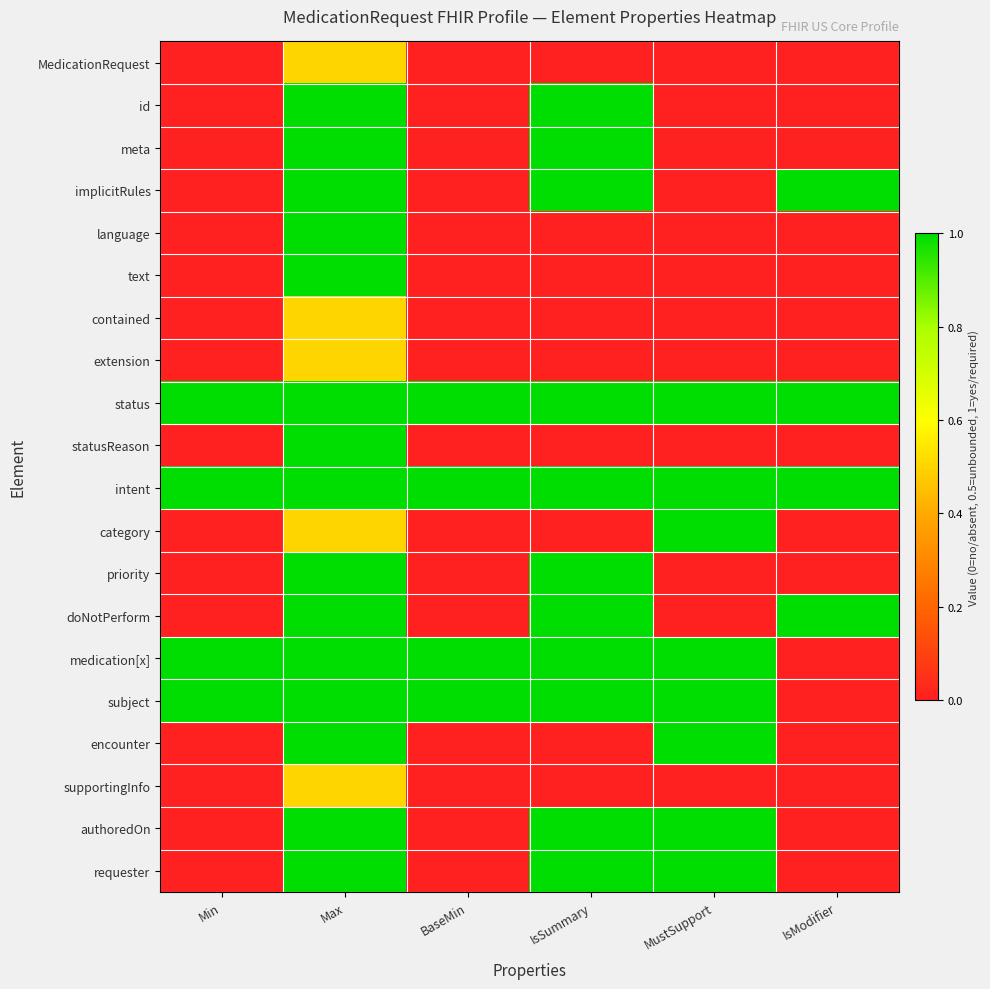

What is the total value across all series at MustSupport?

8.0